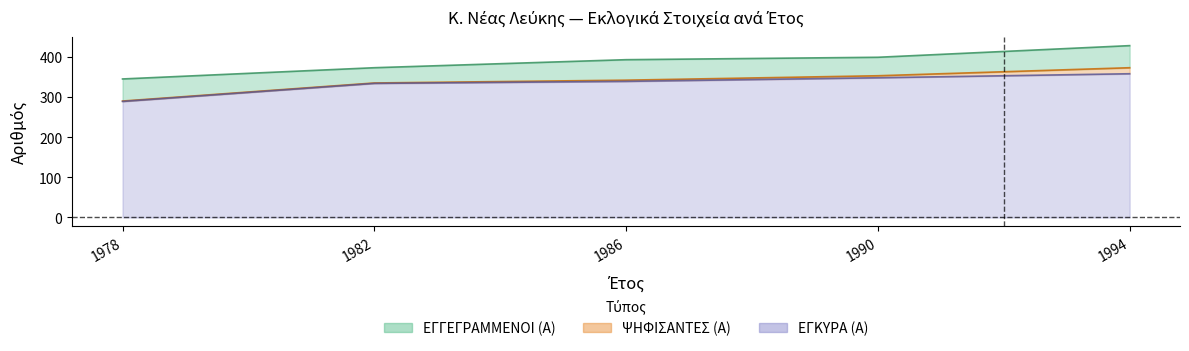

The ΕΓΓΕΓΡΑΜΜΕΝΟΙ (Α) series shows 373 at 1982. True or false?

True